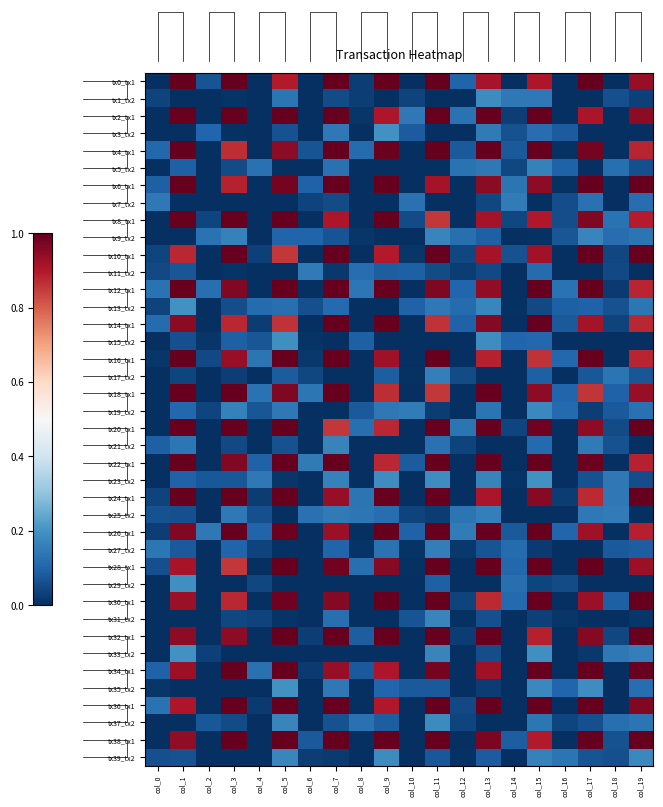

Between col_19 and col_3, which is larger?

col_3